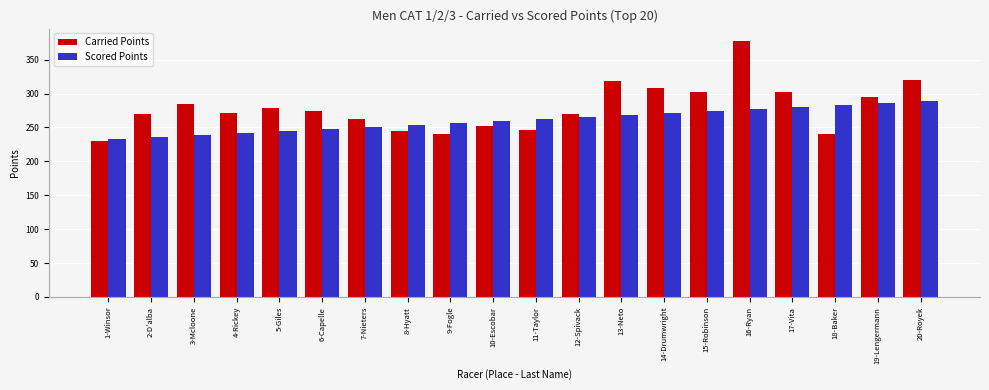

What is the sum of the Scored Points values at 17-Vita and 19-Lengermann?

566.6